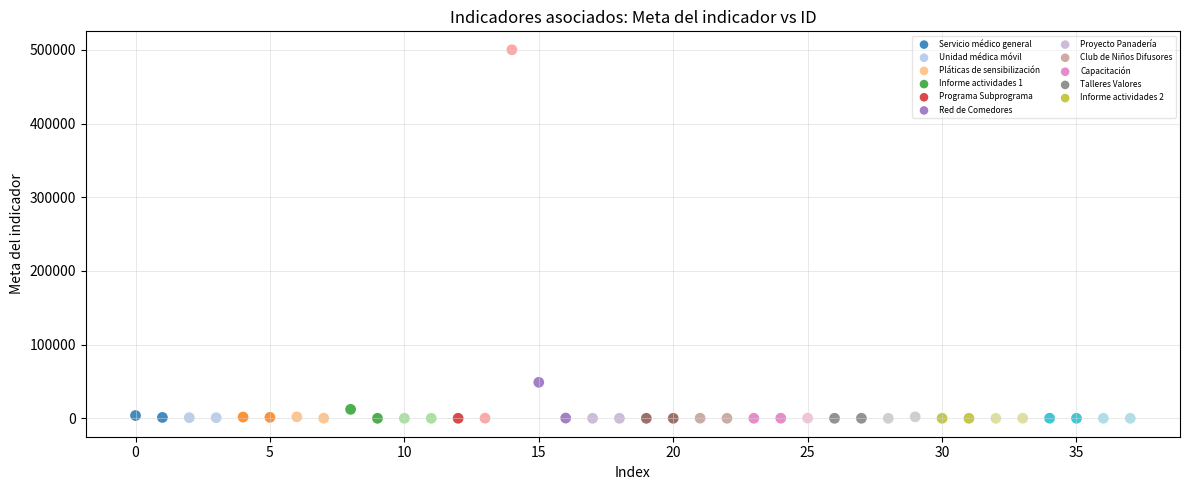

Which series reaches the maximum Y coordinate?

Programa Subprograma